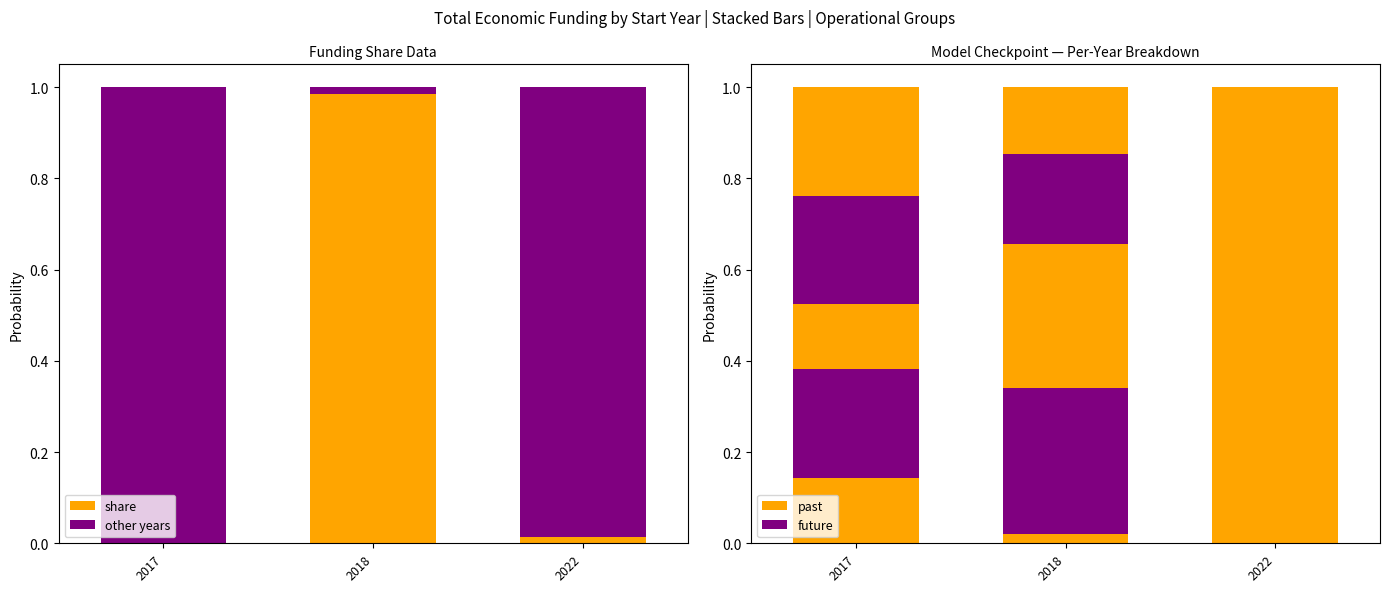

How many bars are there in total?

6